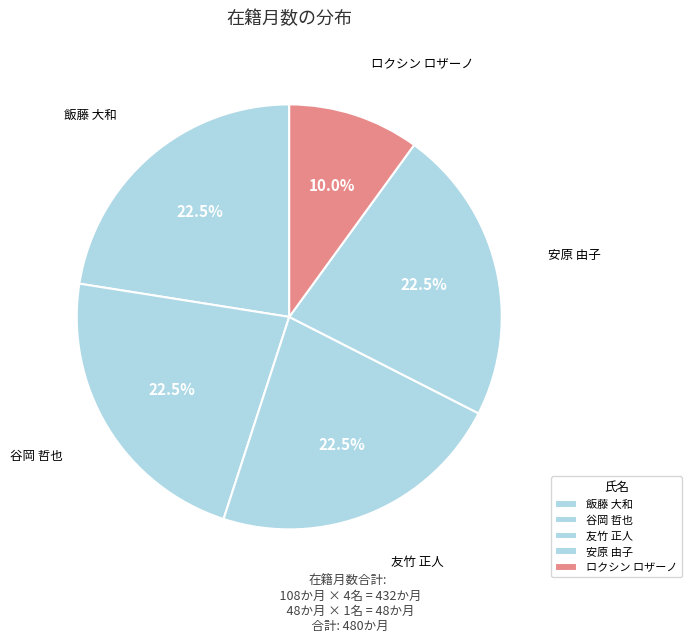

How many slices are in this pie chart?

5